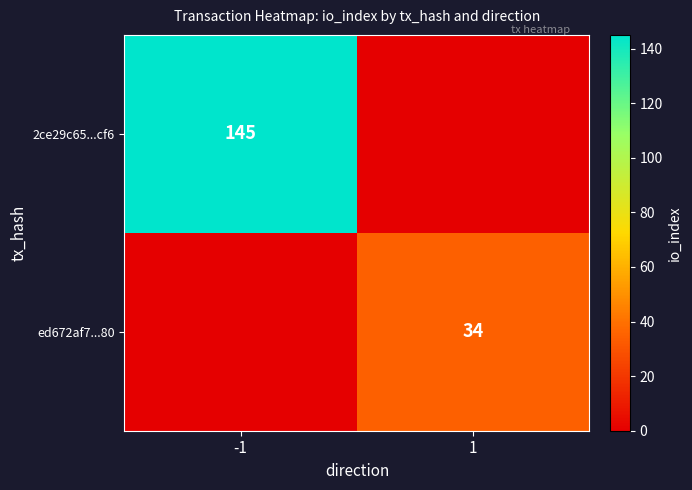

At how many categories does at least one series exceed 83?

1